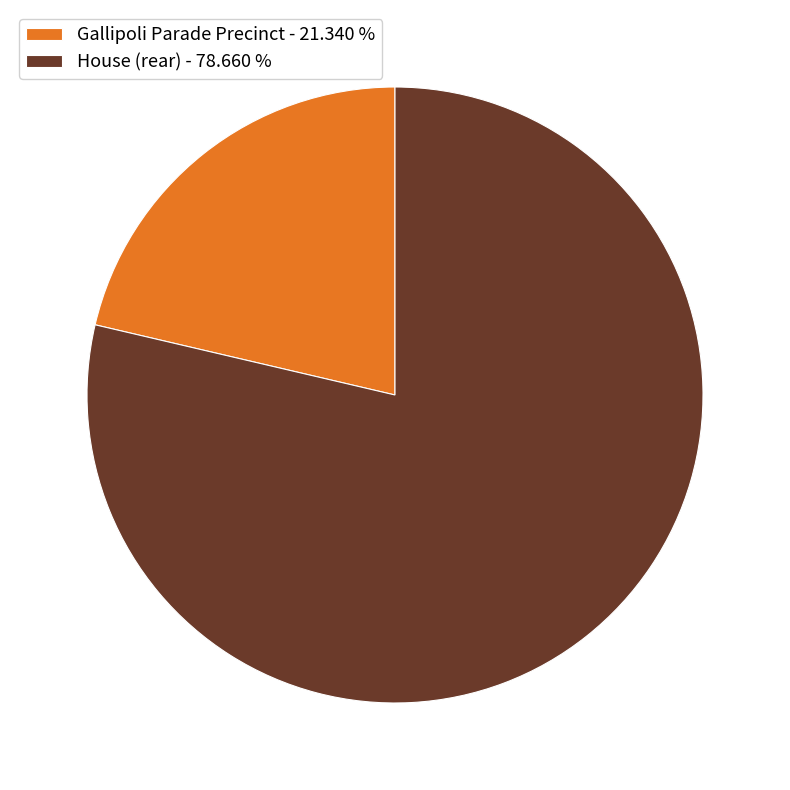

What is the smallest slice in the pie chart?

Gallipoli Parade Precinct